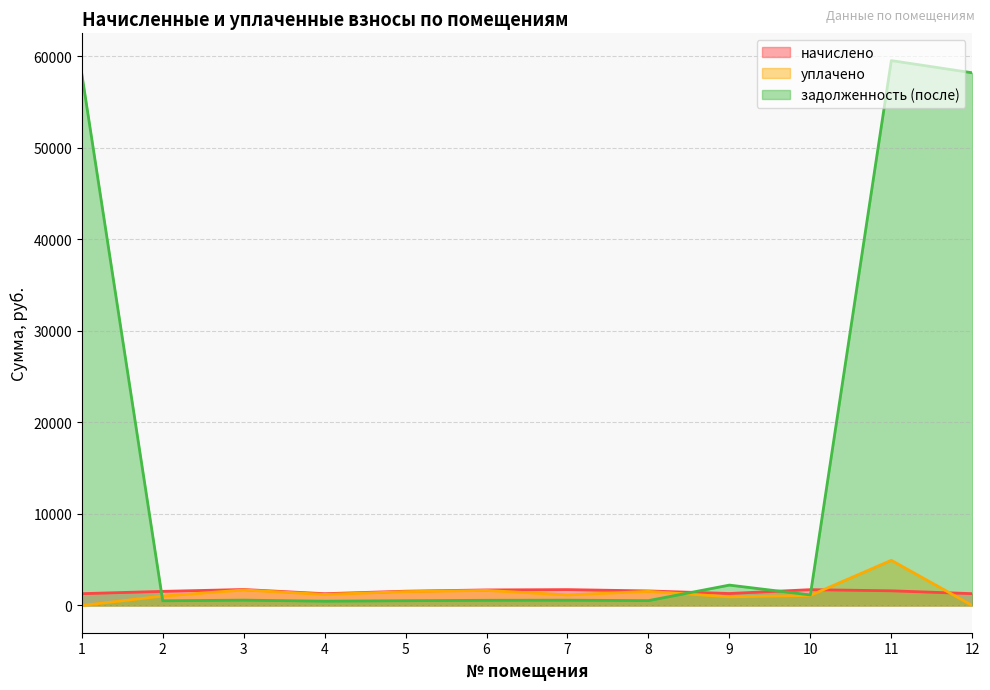

What is the value of the начислено point at the 12th from the left?

1292.6